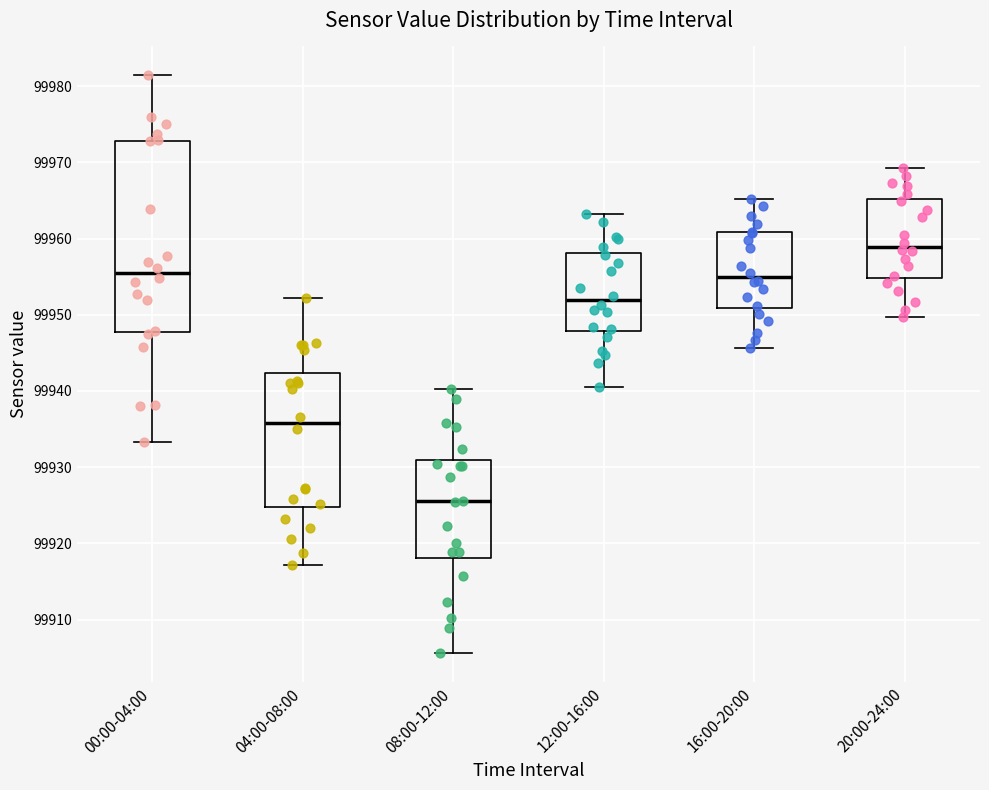

Comparing the boxes themselves (not the whiskers), which one is the tallest?

00:00-04:00